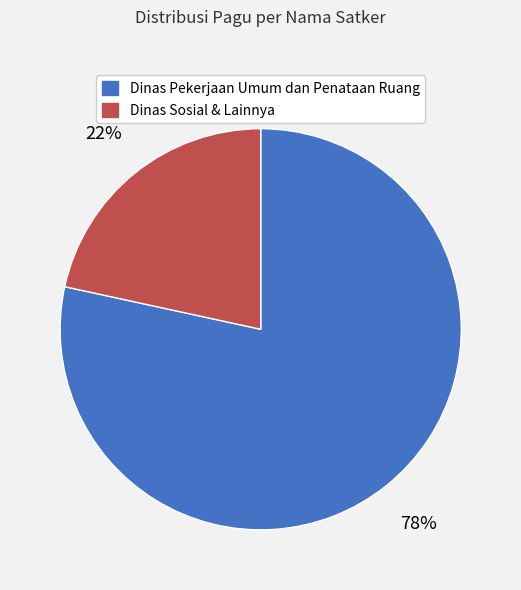

How many slices are in this pie chart?

2